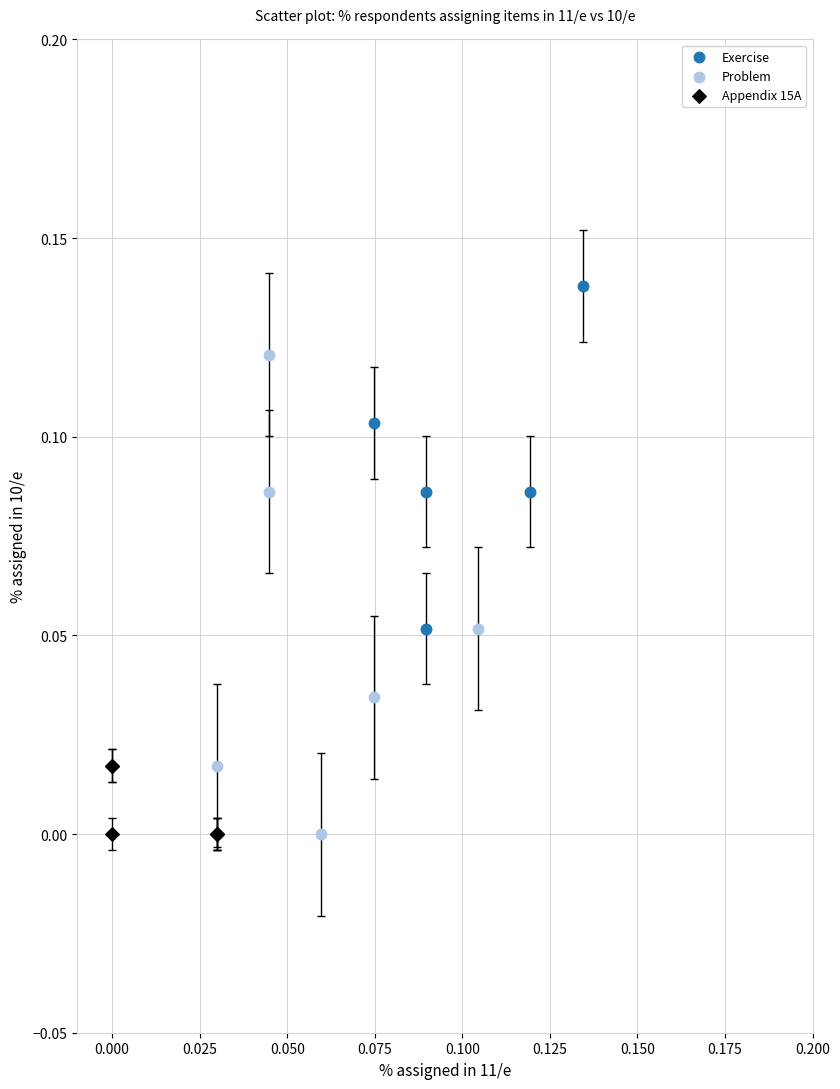

Which series reaches the maximum Y coordinate?

Exercise